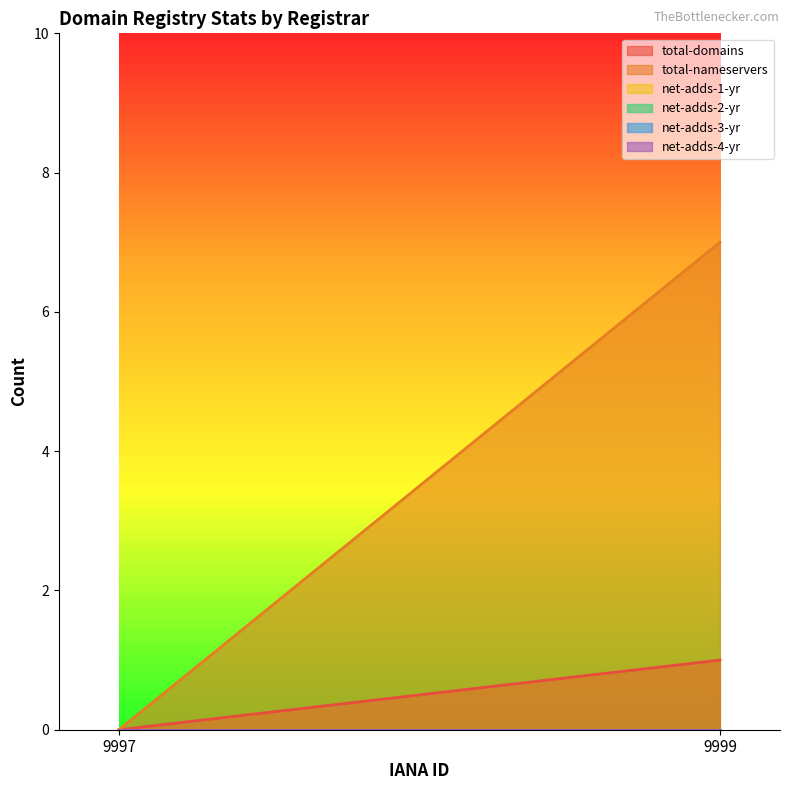

The value of net-adds-3-yr at 9997 is 0. True or false?

True